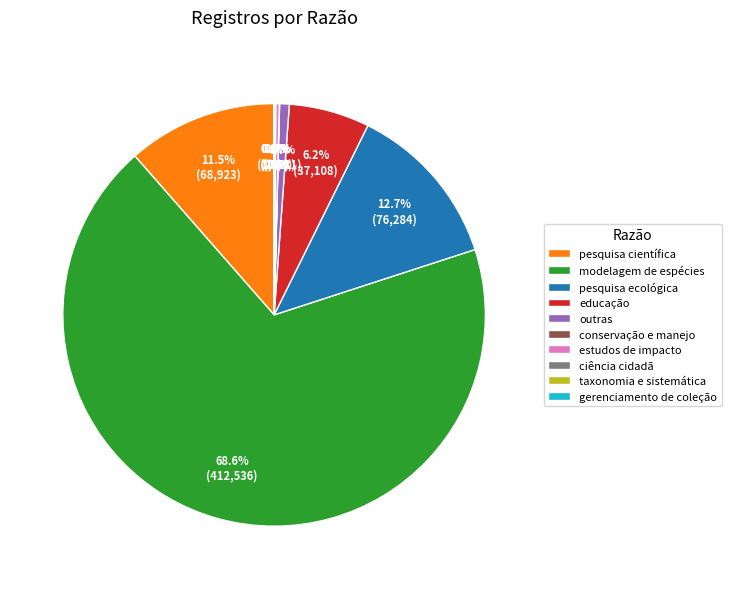

What percentage is NOT represented by educação?

93.8%